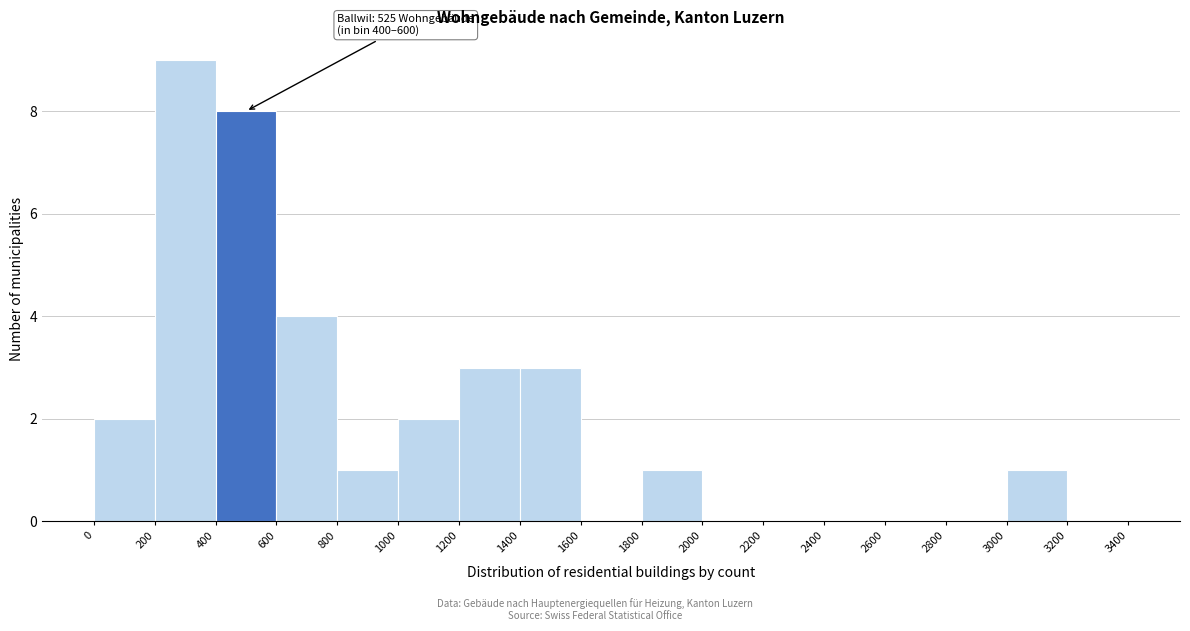

Over which range of the x-axis is the bar tallest?

200 to 400